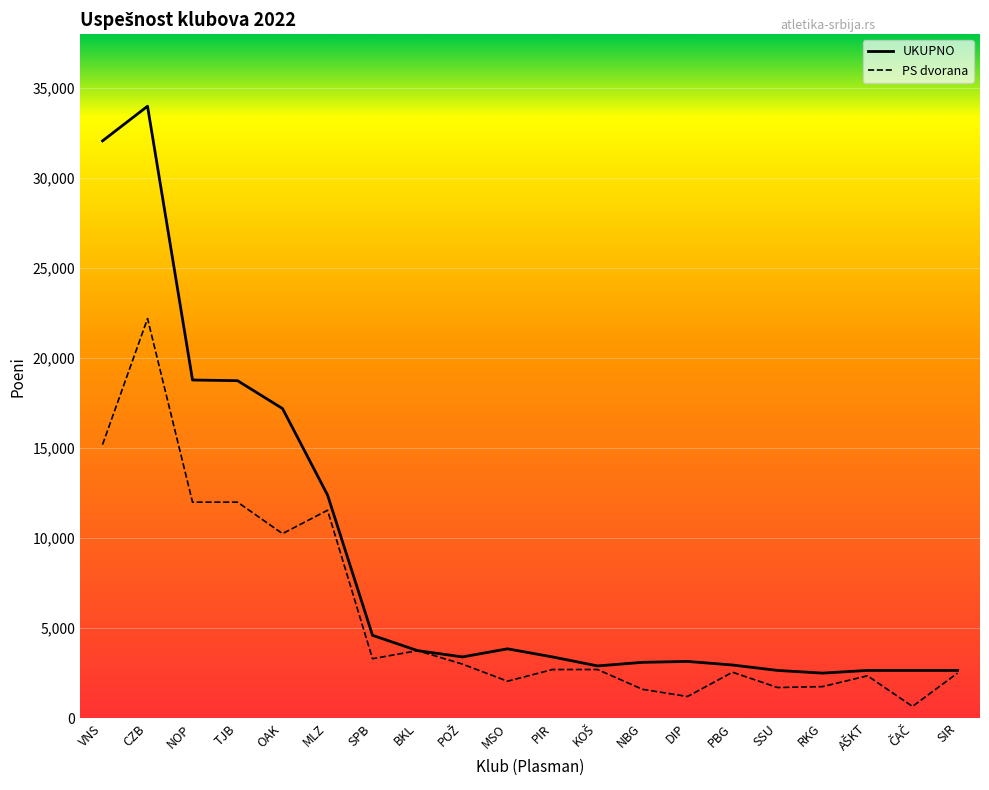

What value does the UKUPNO series have at SSU, to the nearest 50?

2650